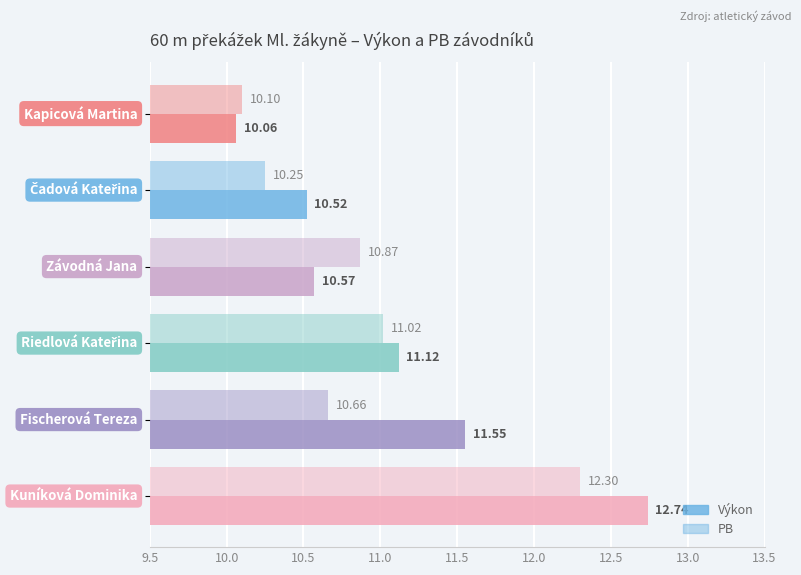

How many data points does each series have?

6